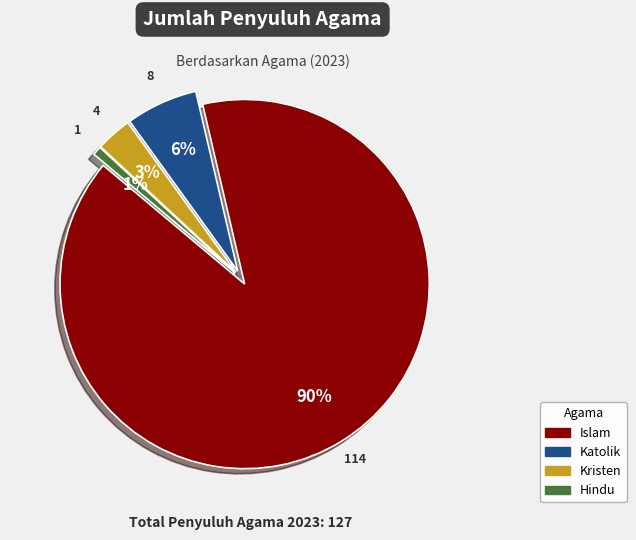

To the nearest percent, what portion does Hindu represent?

1%